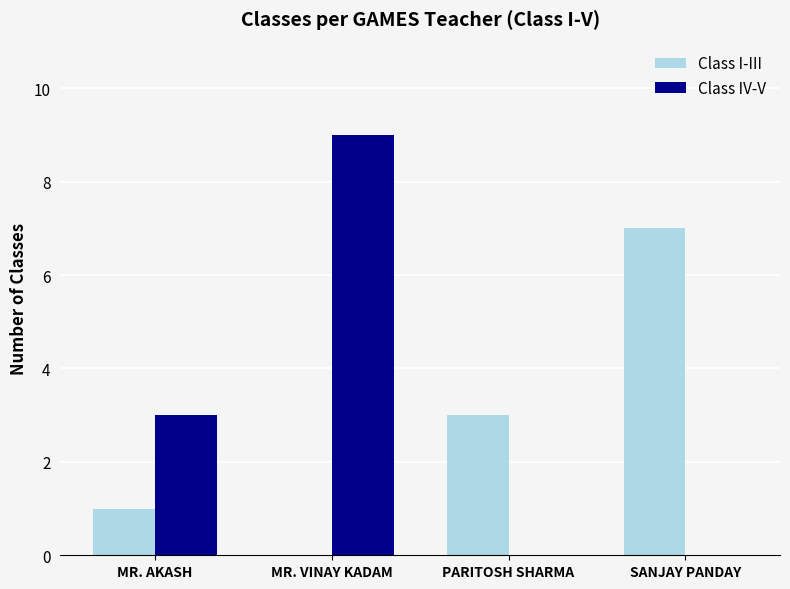

What value does the Class I-III series have at PARITOSH SHARMA?

3